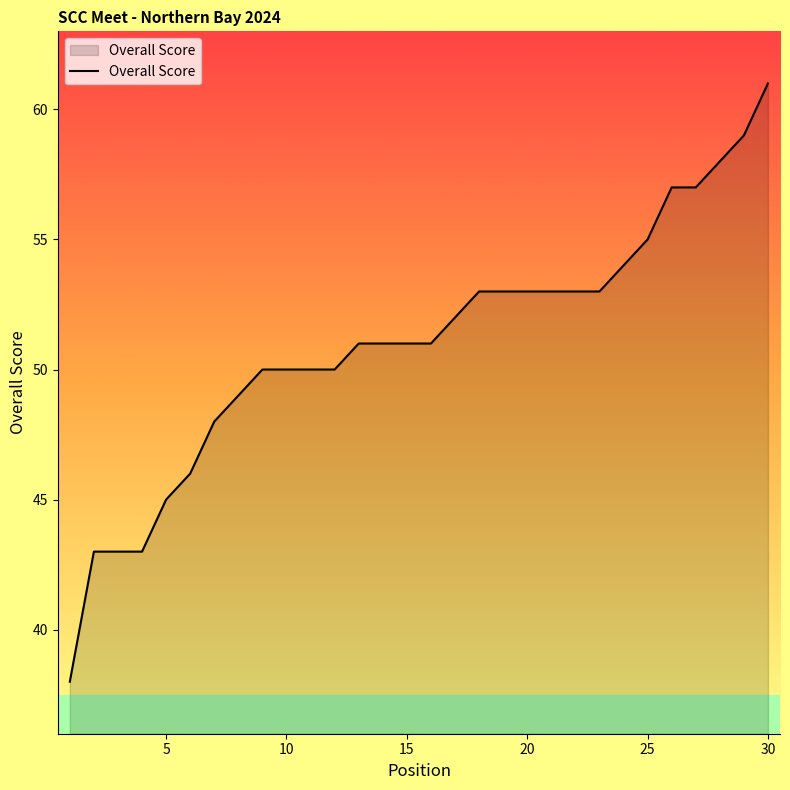

What is the difference between the maximum and minimum values?

23